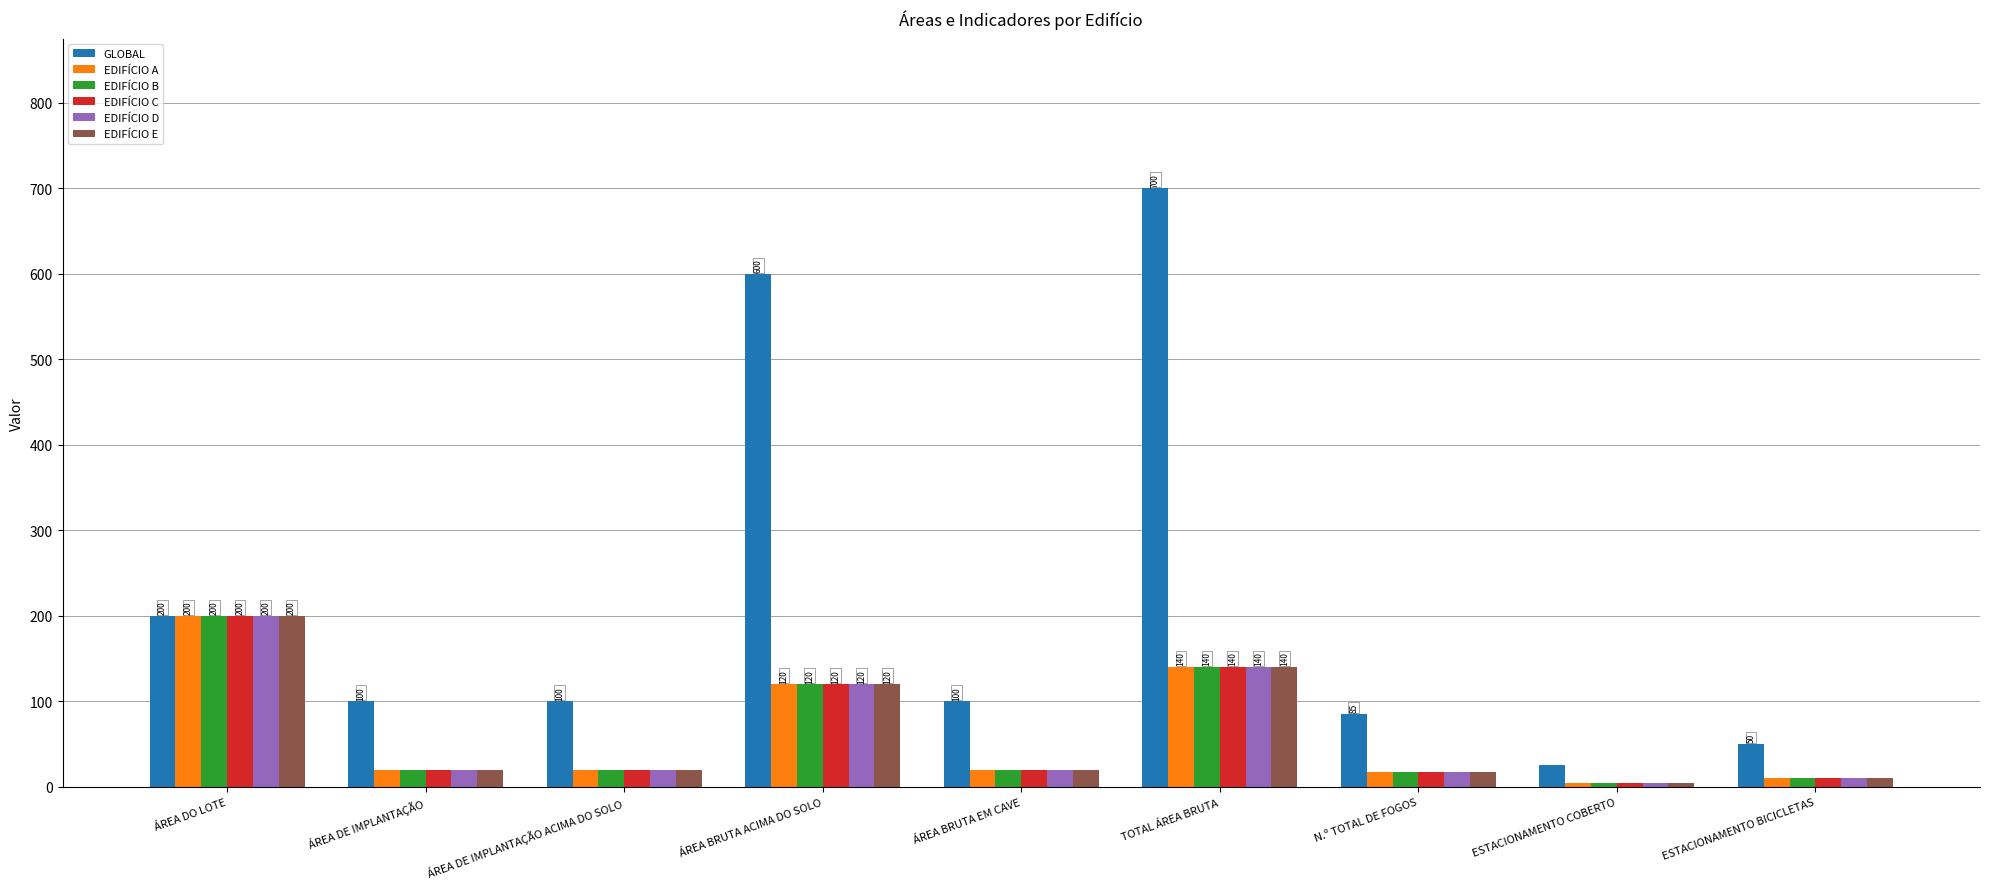

What is the sum of the EDIFÍCIO E values at ESTACIONAMENTO COBERTO and ÁREA BRUTA ACIMA DO SOLO?

125